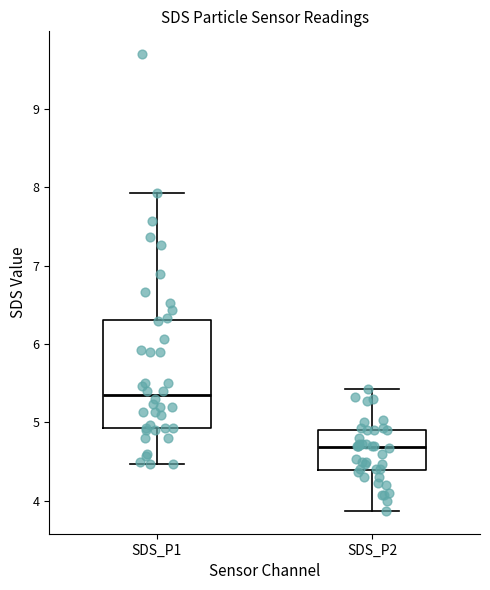

Which box's median line is the lowest?

SDS_P2